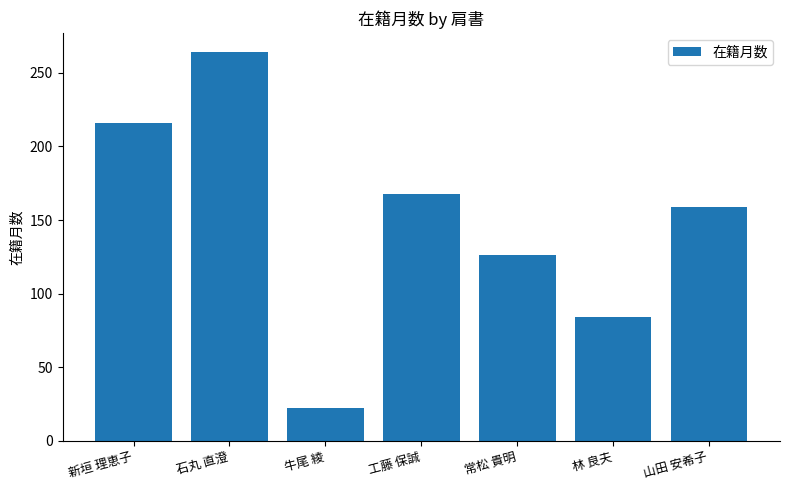

What is the average value?

148